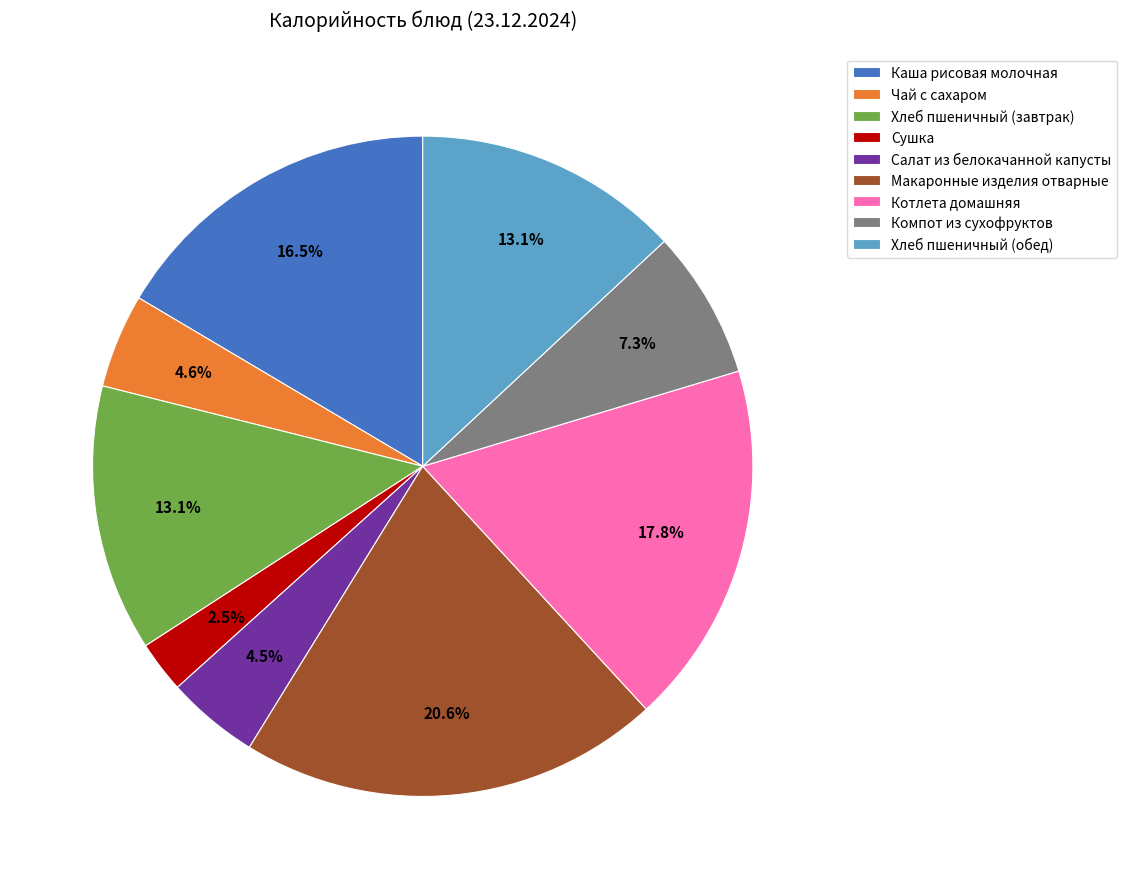

Is the sum of Каша рисовая молочная and Котлета домашняя greater than half?

No